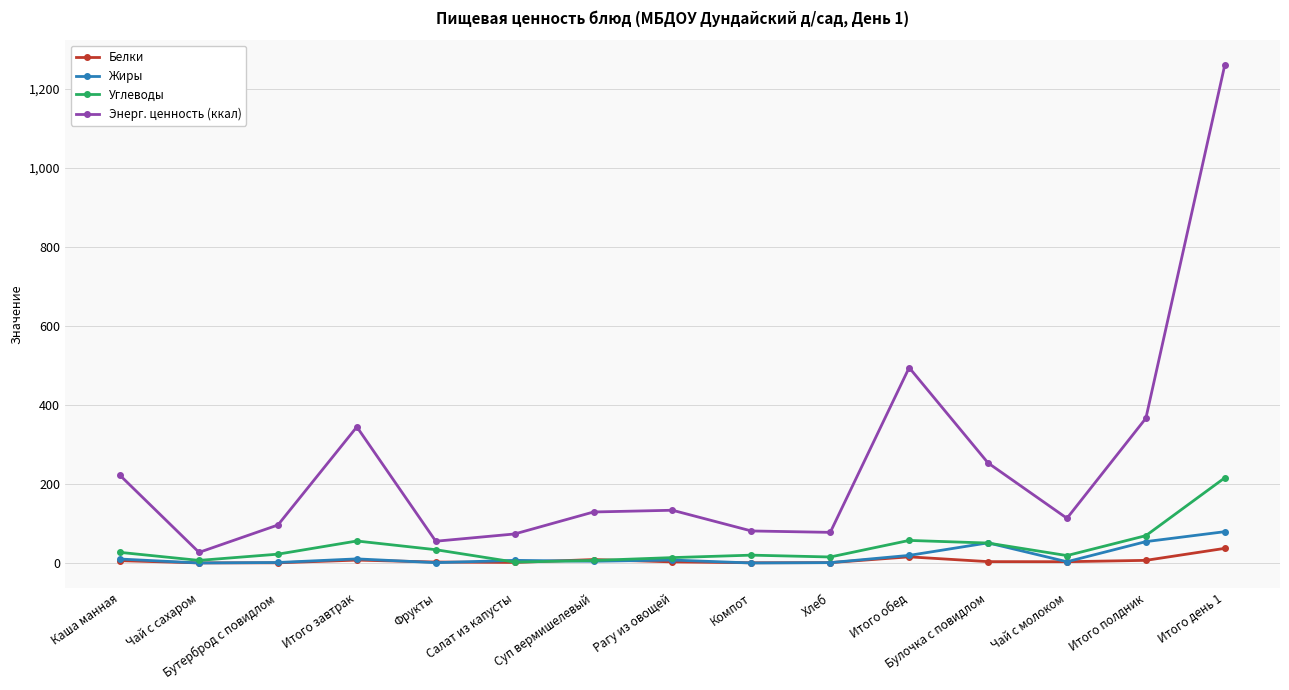

True or false: Энерг. ценность (ккал) has more than 2 points higher than both neighbors.

True